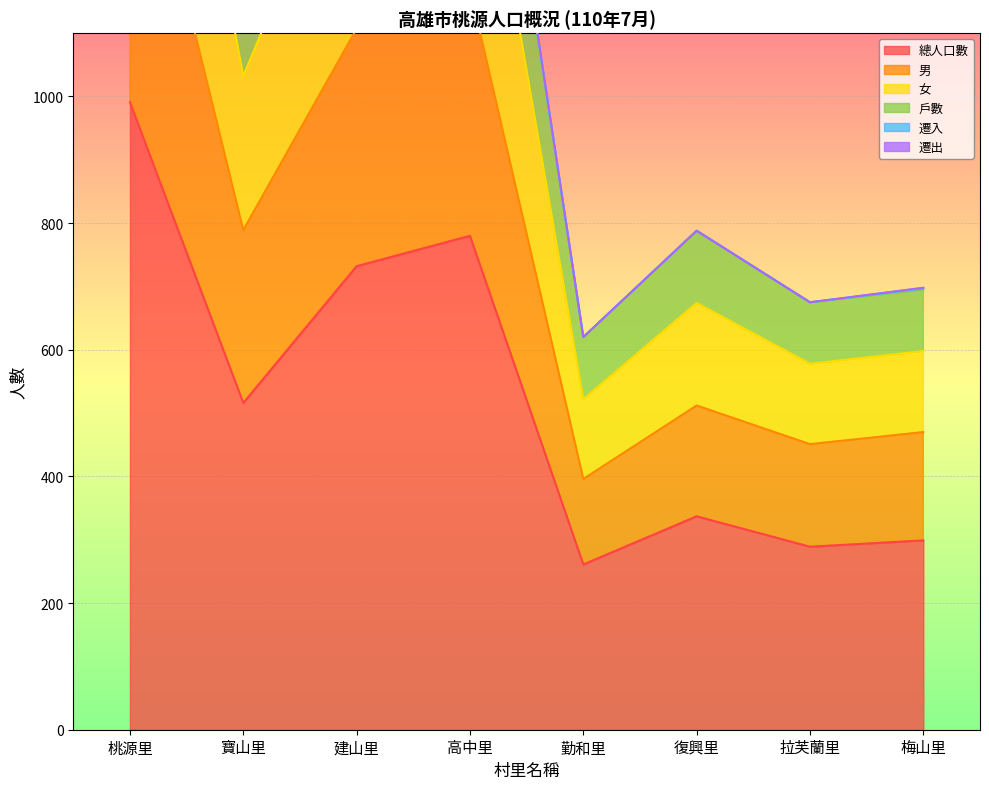

Where is the first local maximum for 女?

高中里